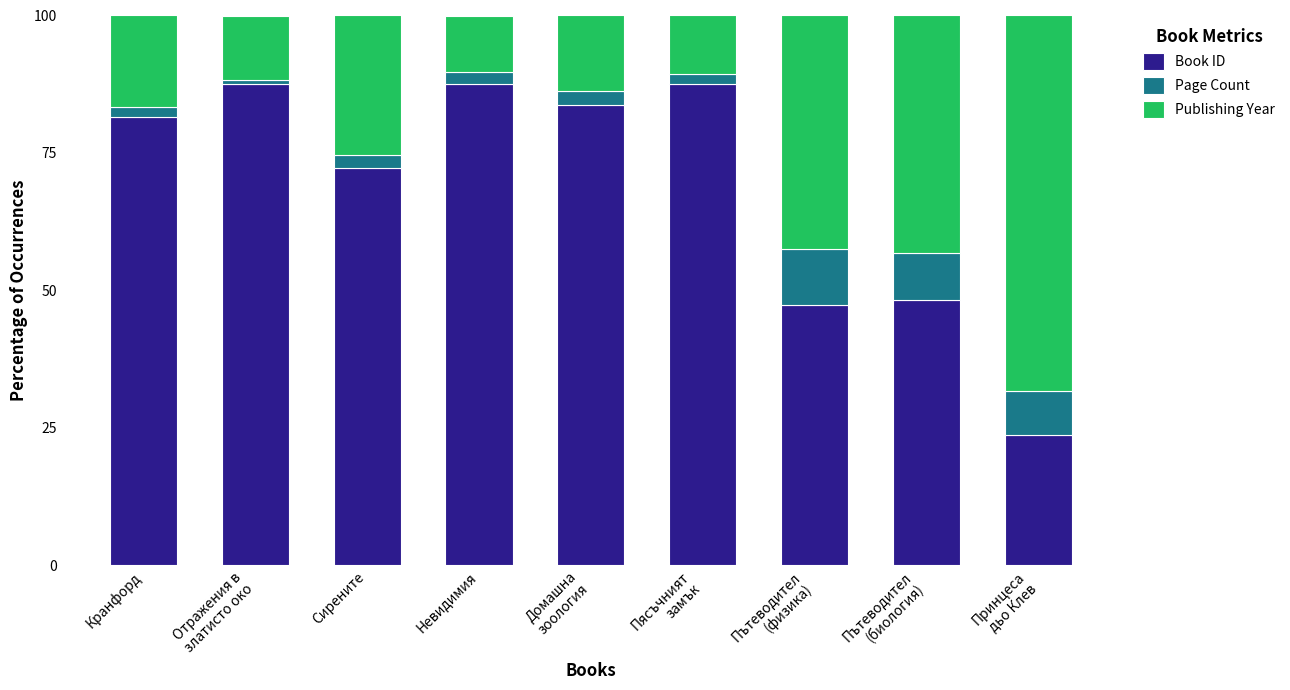

What is the maximum value for Book ID?

87.6